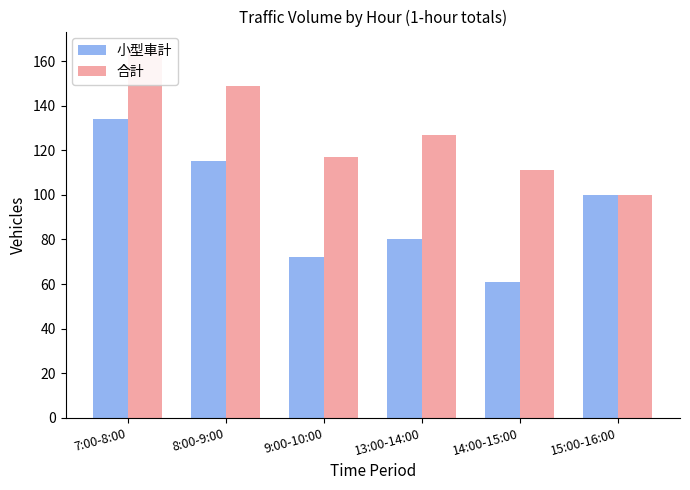

Reading left to right, list all the values displayed in this chart.

小型車計: 7:00-8:00=134	8:00-9:00=115	9:00-10:00=72	13:00-14:00=80	14:00-15:00=61	15:00-16:00=100
合計: 7:00-8:00=165	8:00-9:00=149	9:00-10:00=117	13:00-14:00=127	14:00-15:00=111	15:00-16:00=100